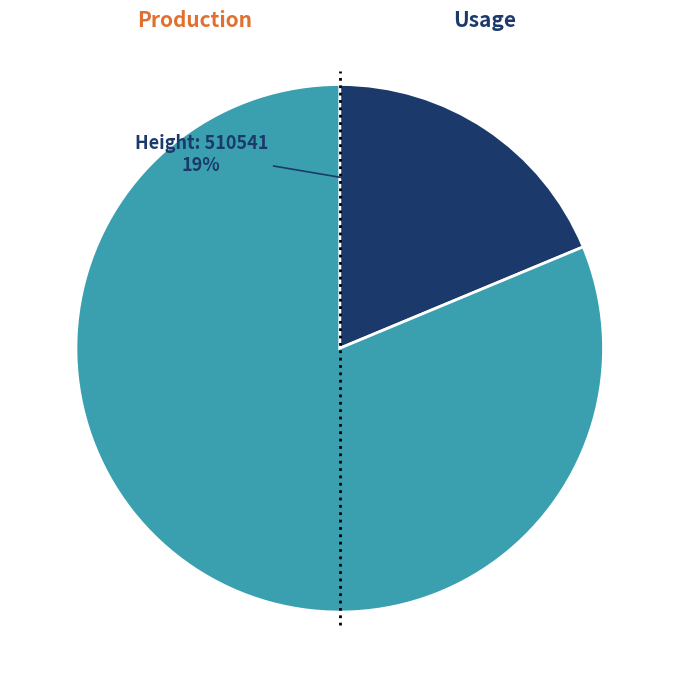

To the nearest percent, what is the average slice percentage?

50%